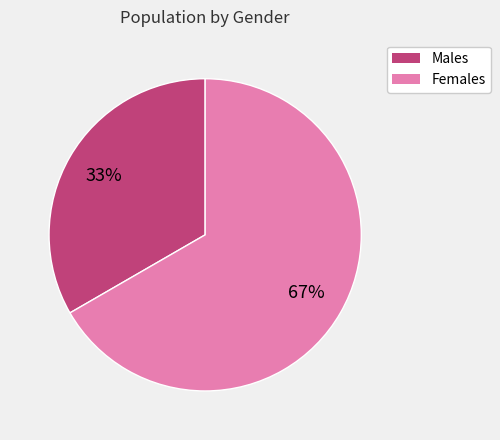

How many slices are in this pie chart?

2